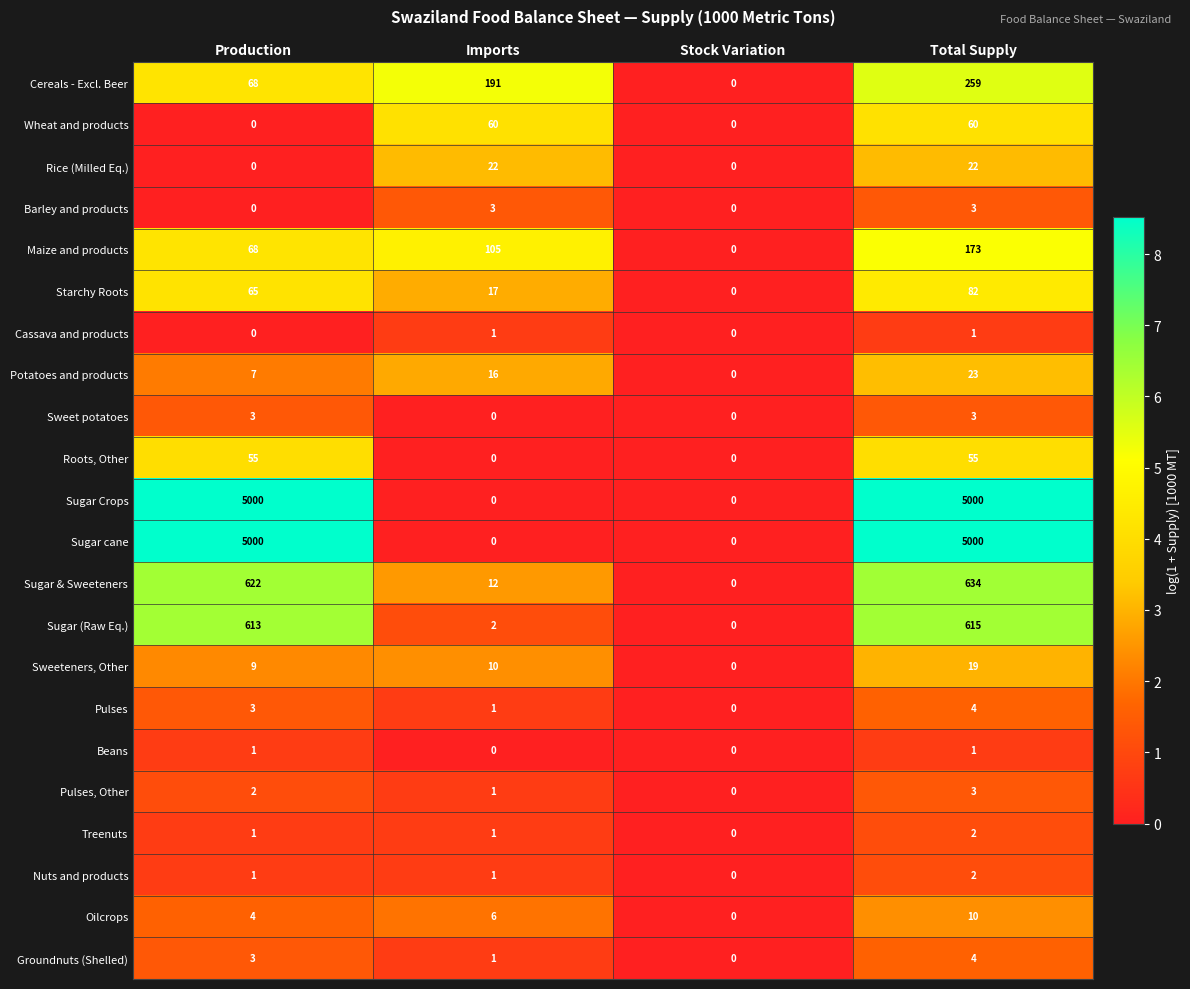

Which category has the lowest value in the Sweeteners, Other series?

Stock Variation